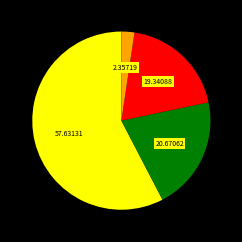

Which category has the biggest portion of the pie?

Vice President Of Student Services